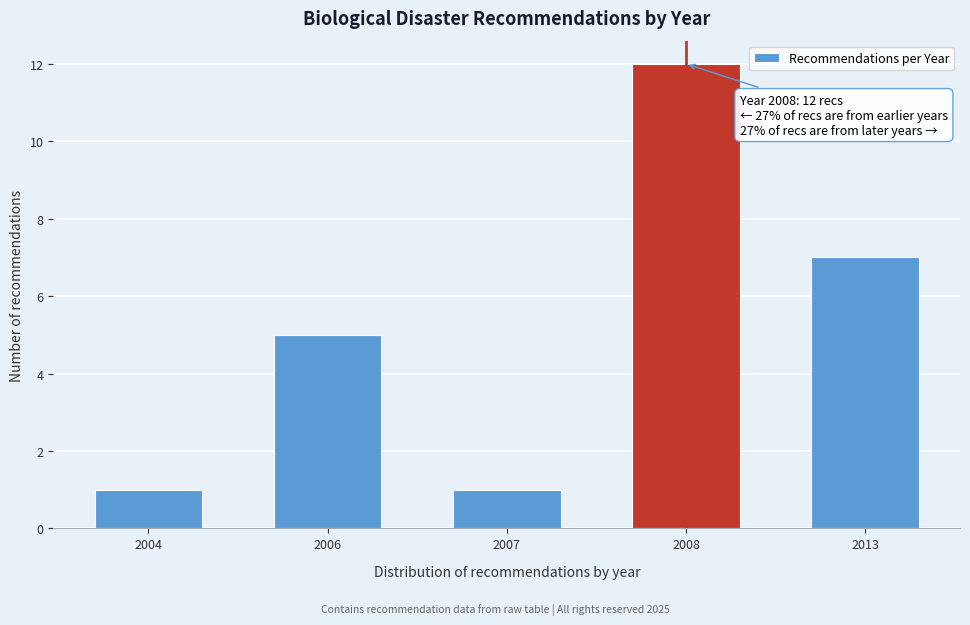

Reading left to right, list all the values displayed in this chart.

2004=1	2006=5	2007=1	2008=12	2013=7